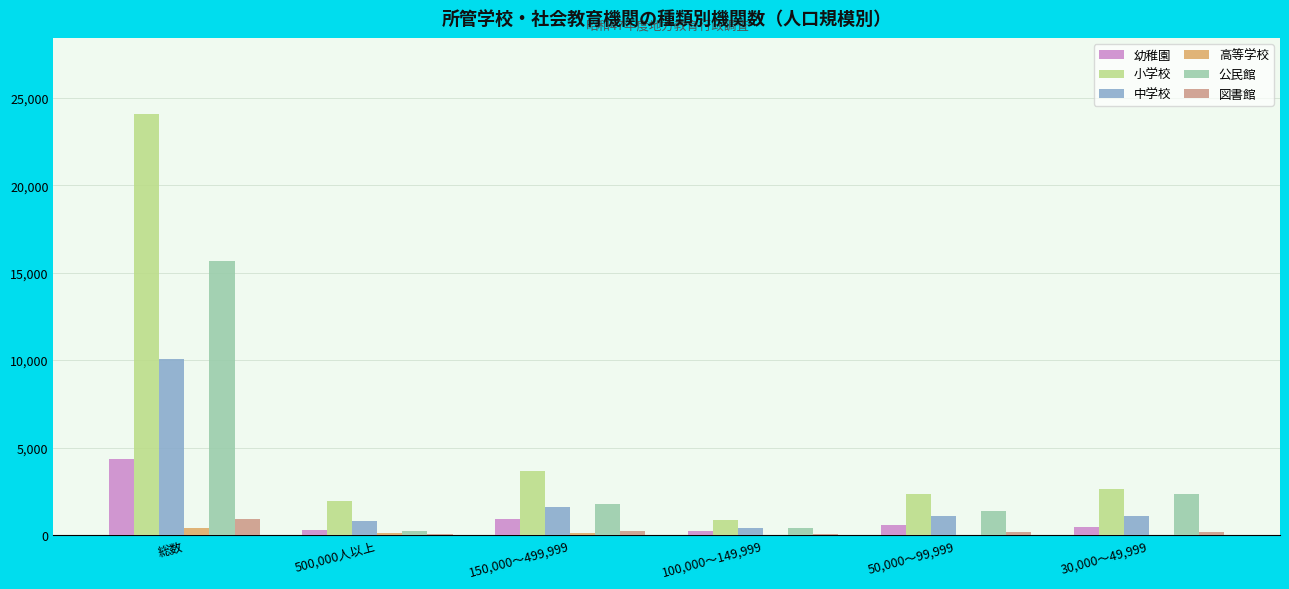

What is the difference between the 公民館 values at 総数 and 100,000～149,999?

15274